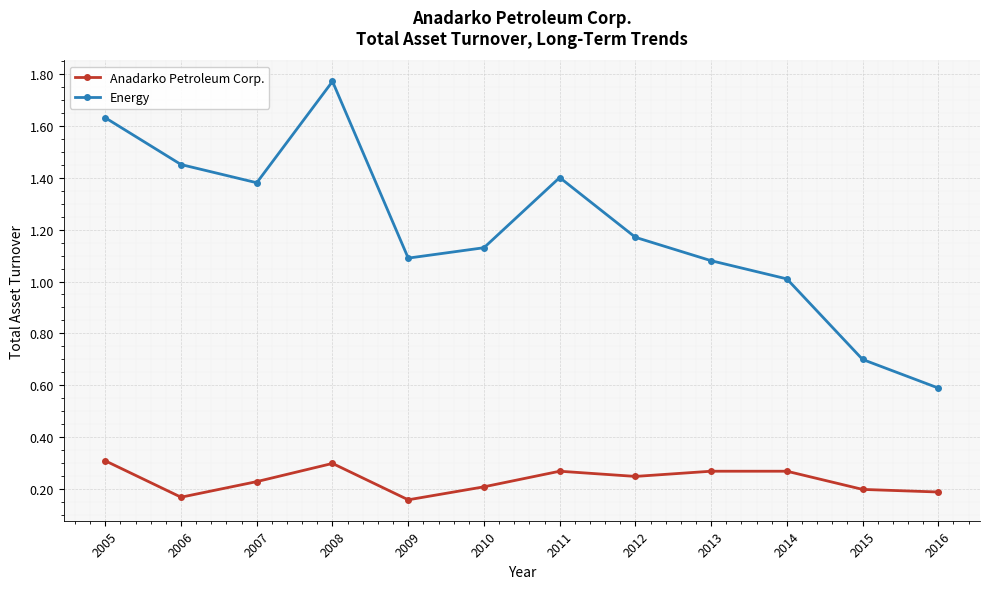

List the series in order of their overall mean, highest first.

Energy, Anadarko Petroleum Corp.